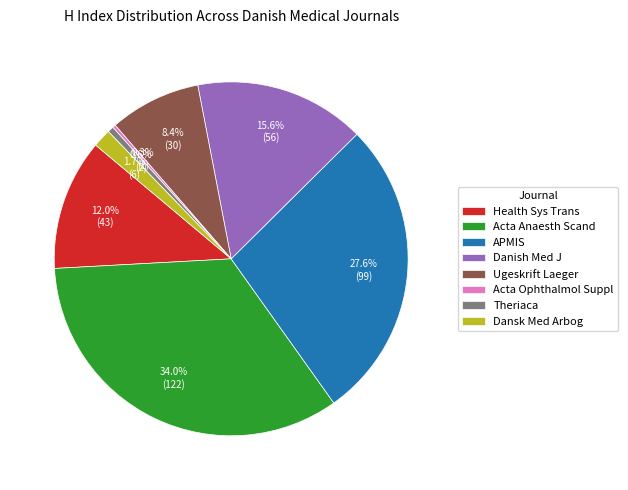

Does any single category account for the majority?

No